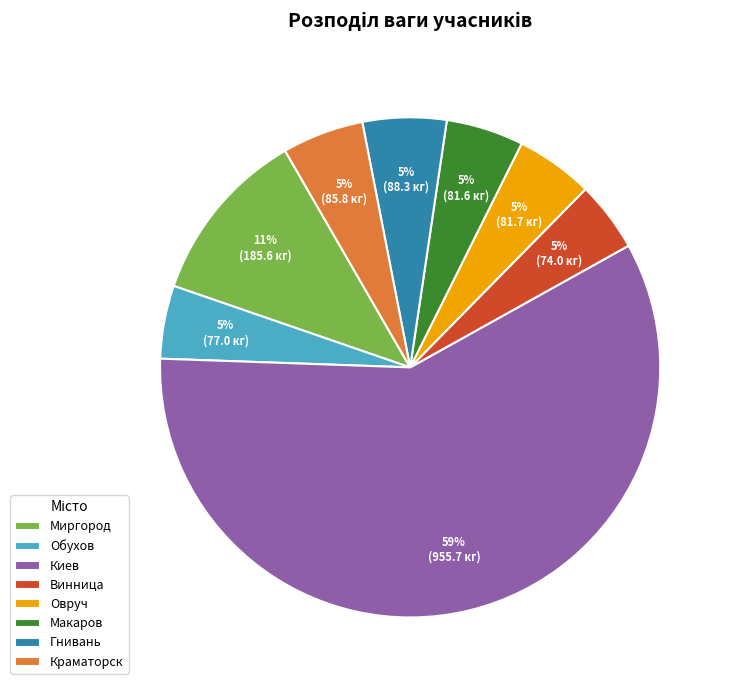

Does Винница represent more than half of the total?

No